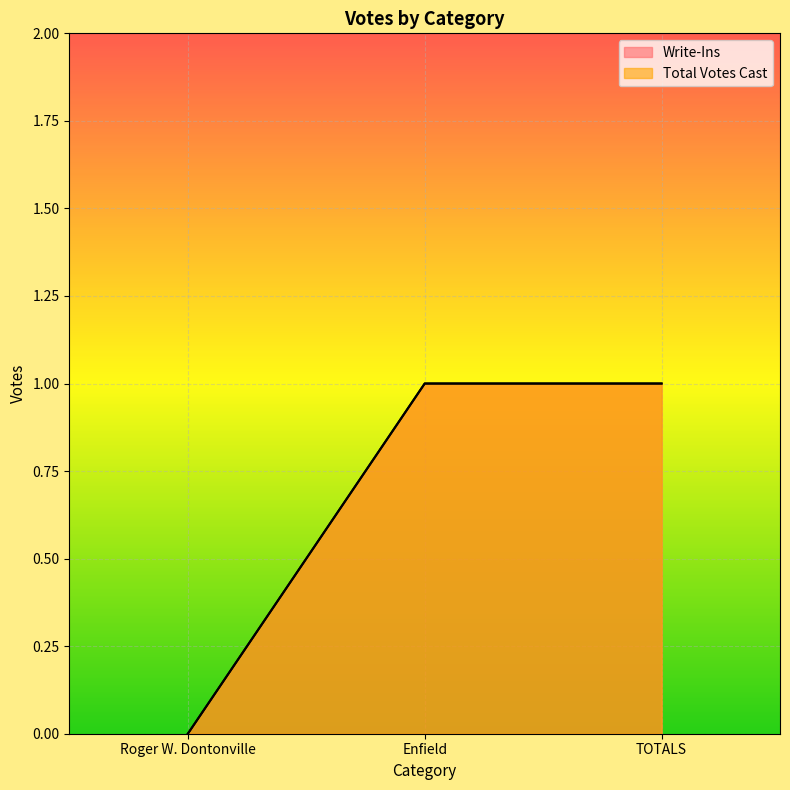

What is the difference between the second highest and minimum values in the Write-Ins series?

1